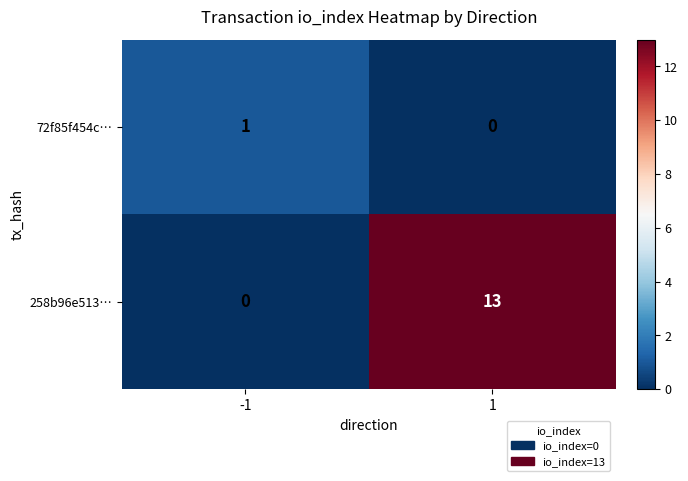

Between -1 and 1, which series saw the biggest shift?

258b96e513…